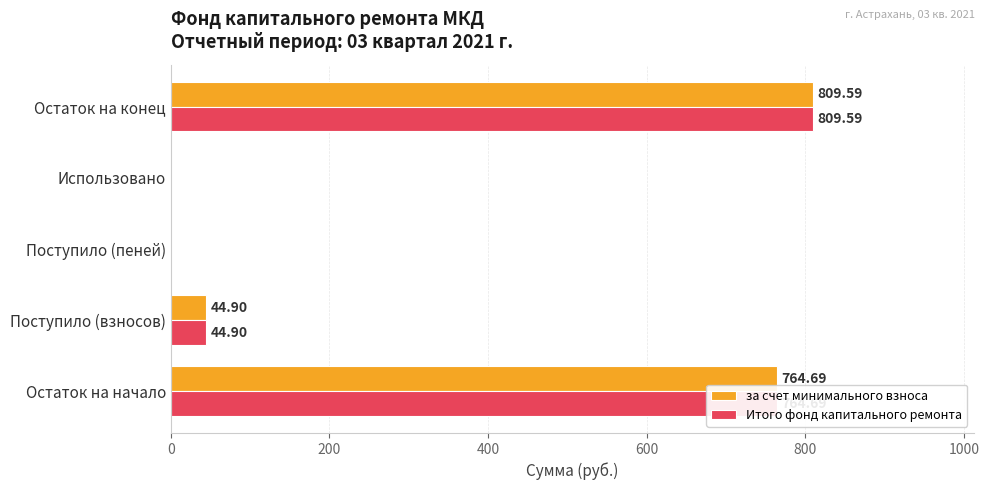

Where is за счет минимального взноса nearest to the value 404?

Поступило (взносов)